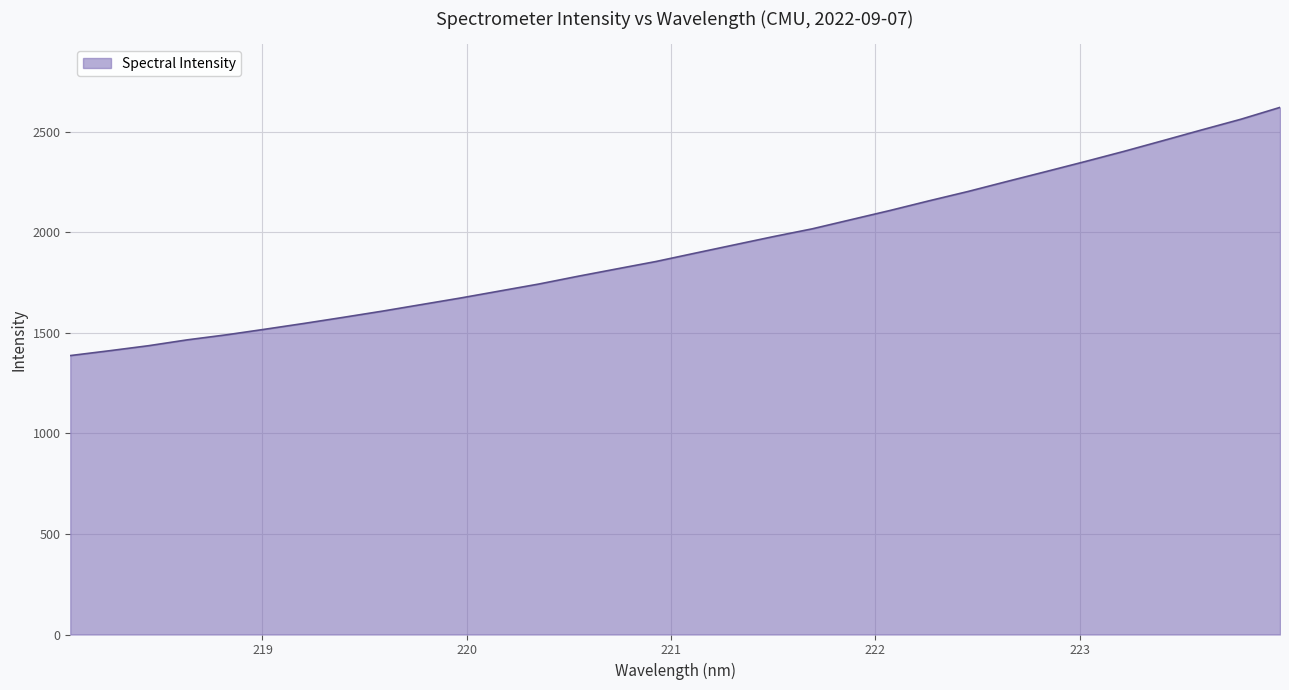

What is the greatest value displayed?

2621.8